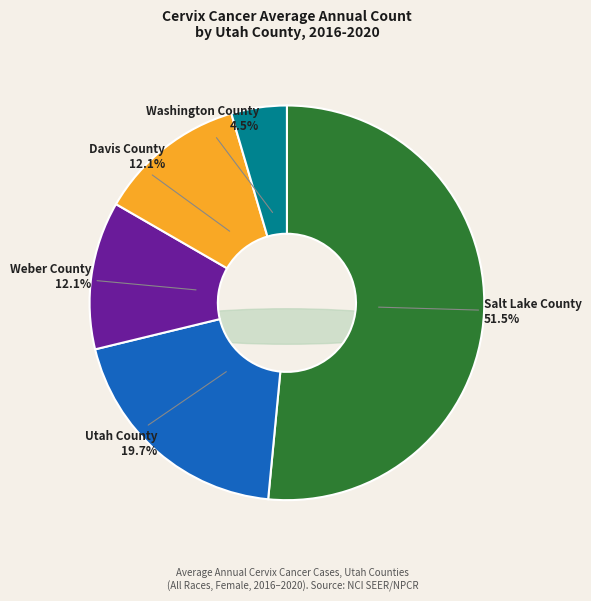

Which slice represents more than half of the pie?

Salt Lake County